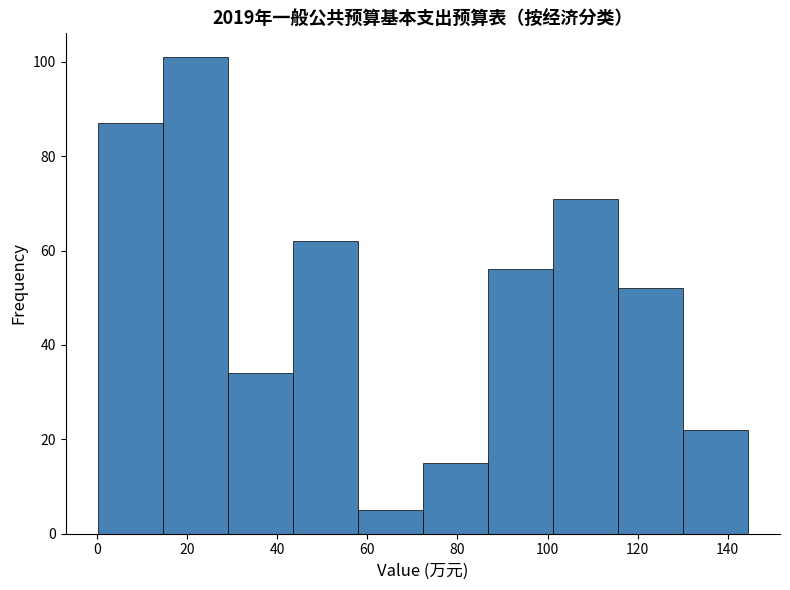

Over which range of the x-axis is the bar tallest?

14 to 30